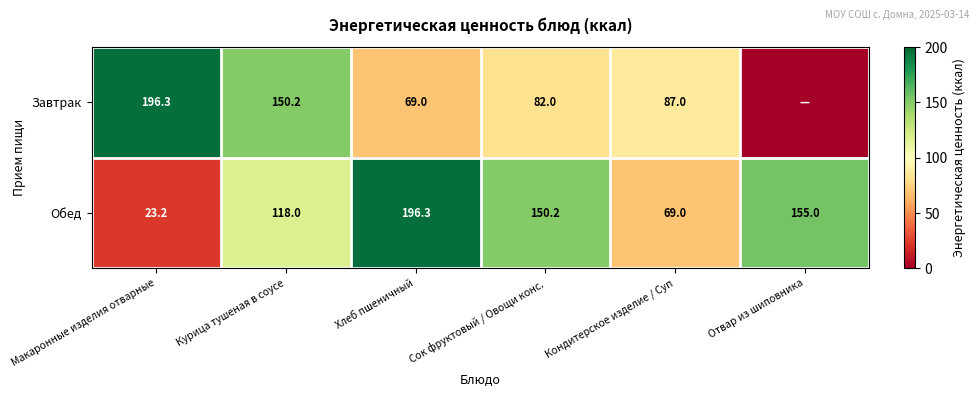

At which category is the sum across all series the highest?

Курица тушеная в соусе